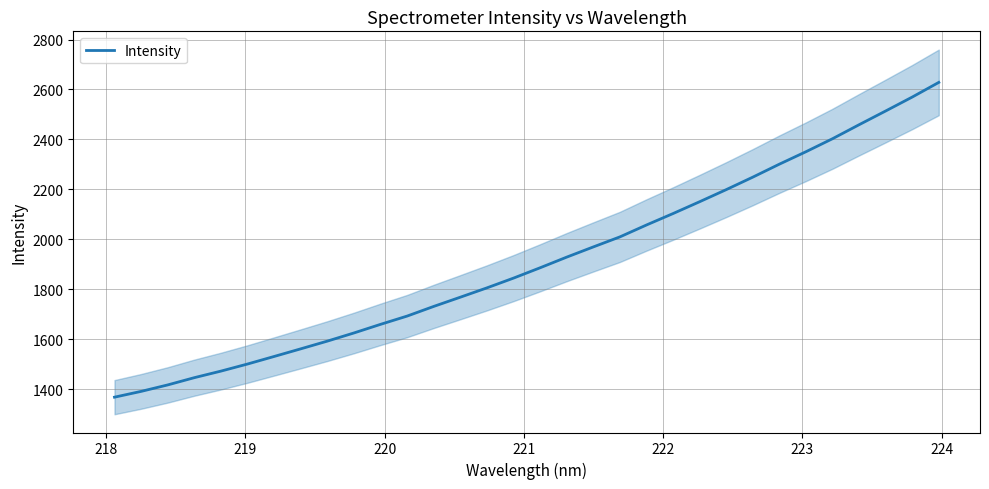

What is the minimum value for Intensity?

1368.3